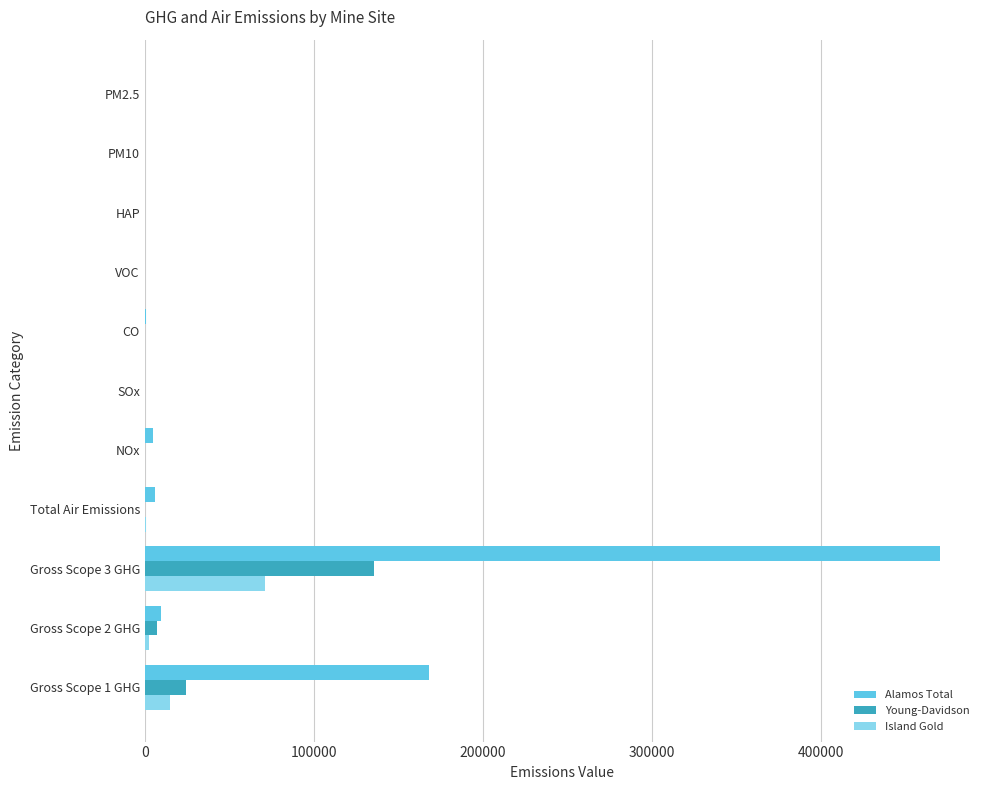

Which series has the largest total across all categories?

Alamos Total